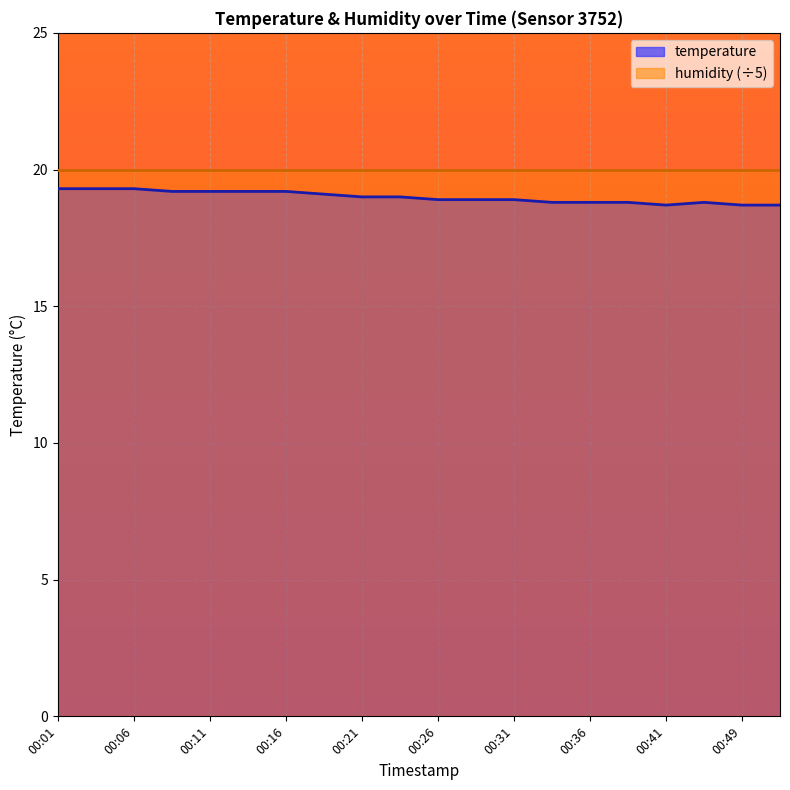

List the labels in order of value, largest first.

00:01, 00:04, 00:06, 00:09, 00:11, 00:14, 00:16, 00:19, 00:21, 00:24, 00:26, 00:29, 00:31, 00:34, 00:36, 00:39, 00:46, 00:41, 00:49, 00:51